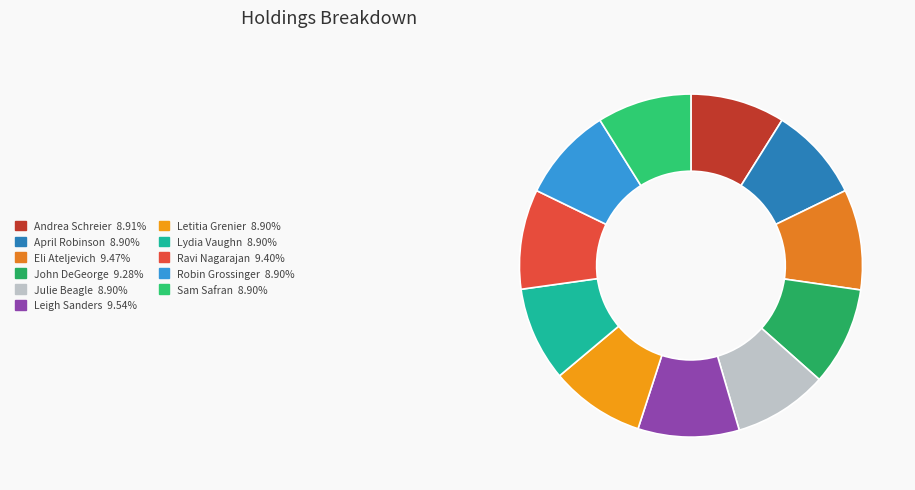

What is the ratio of the value at Sam Safran to the value at John DeGeorge?

1.0